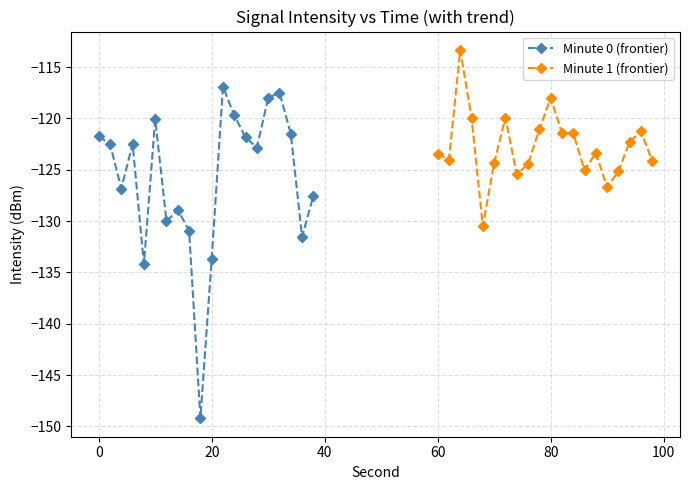

True or false: Minute 0 (frontier) has more than 0 points higher than both neighbors.

True